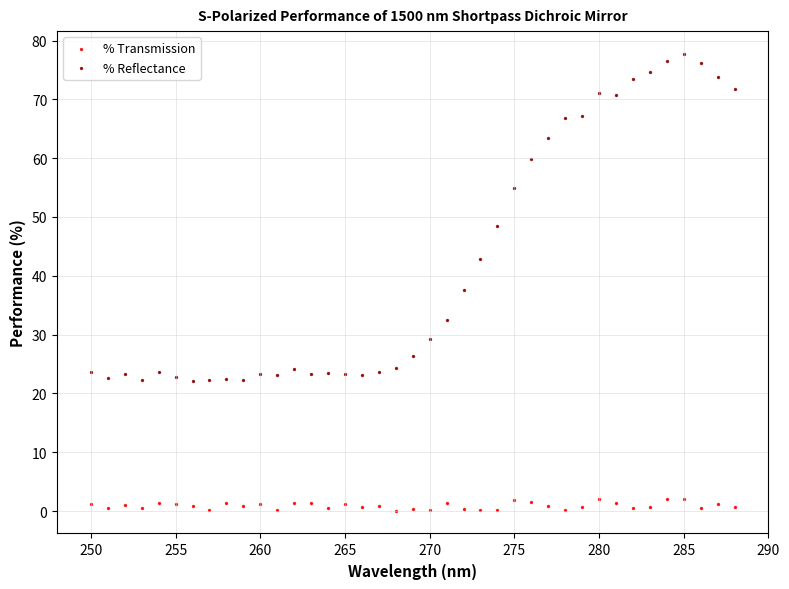

Which series reaches the minimum Y coordinate?

% Transmission